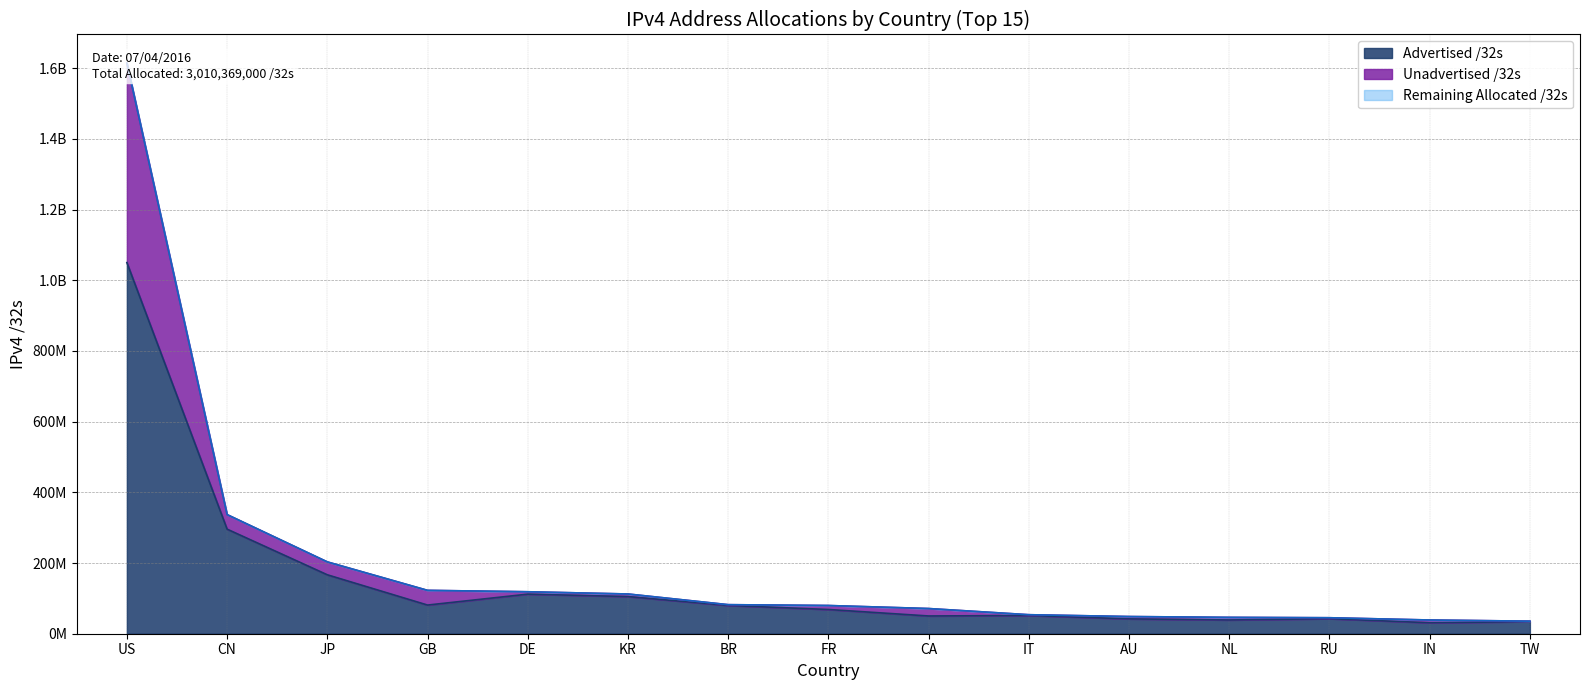

What is the difference between the Advertised /32s values at AU and GB?

39061056